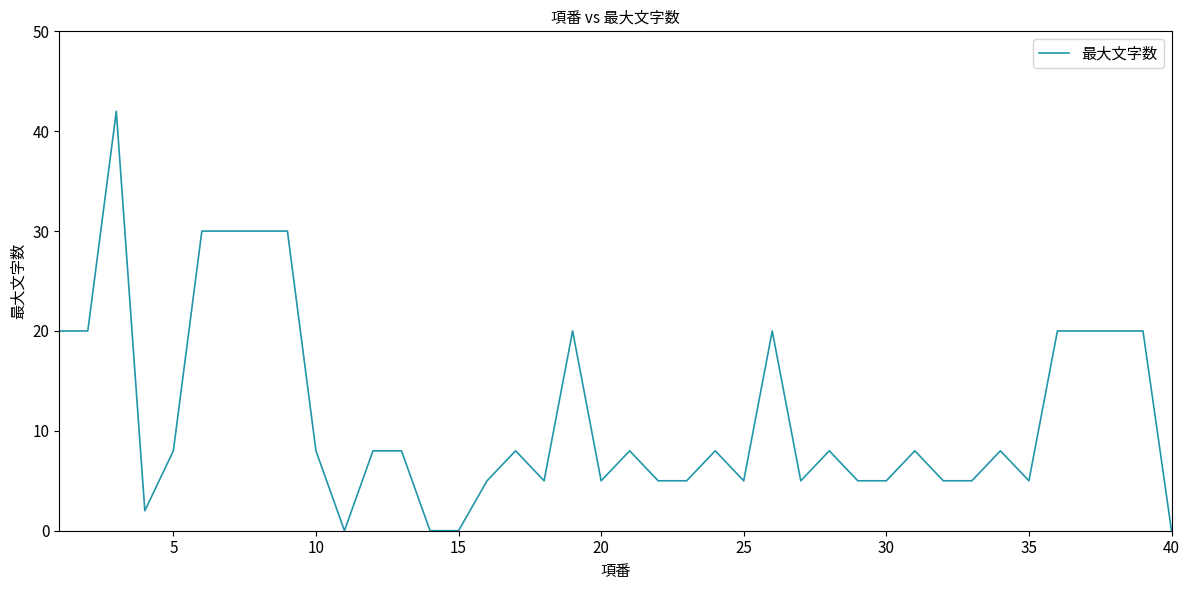

What is the maximum value shown in the chart?

42